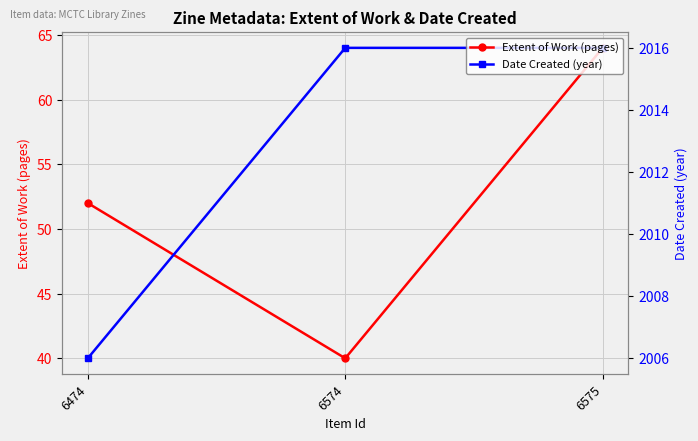

What is the total value across all series at 6474?

2058